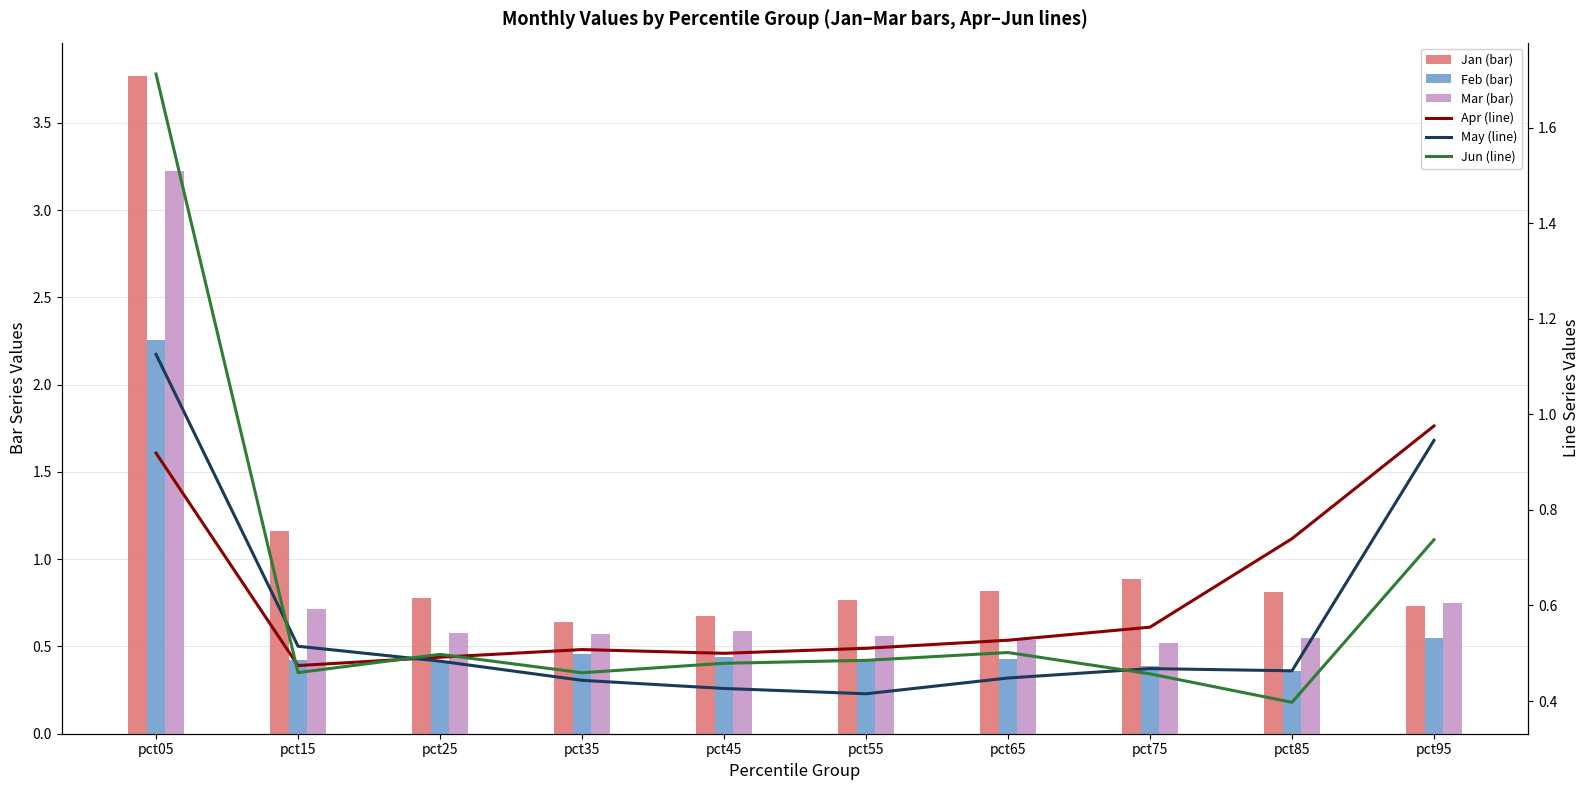

What is the approximate value of Apr at pct05?

0.9